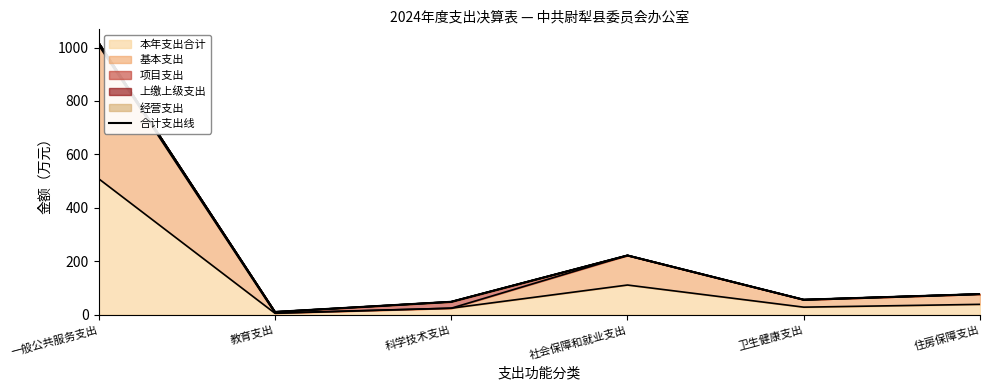

True or false: the data shows 73.3 at 科学技术支出.

False